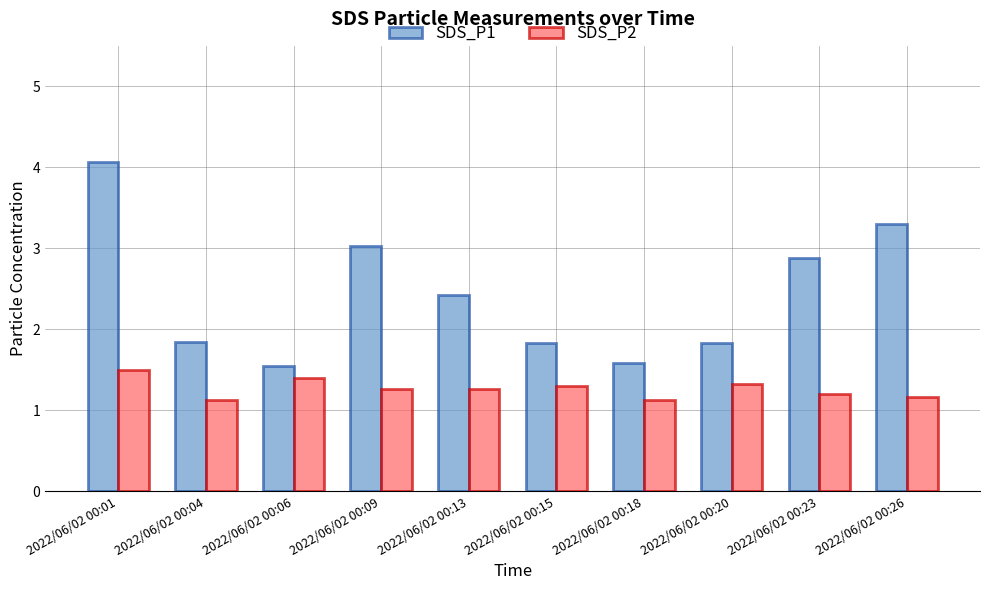

At which category is the sum across all series the highest?

2022/06/02 00:01